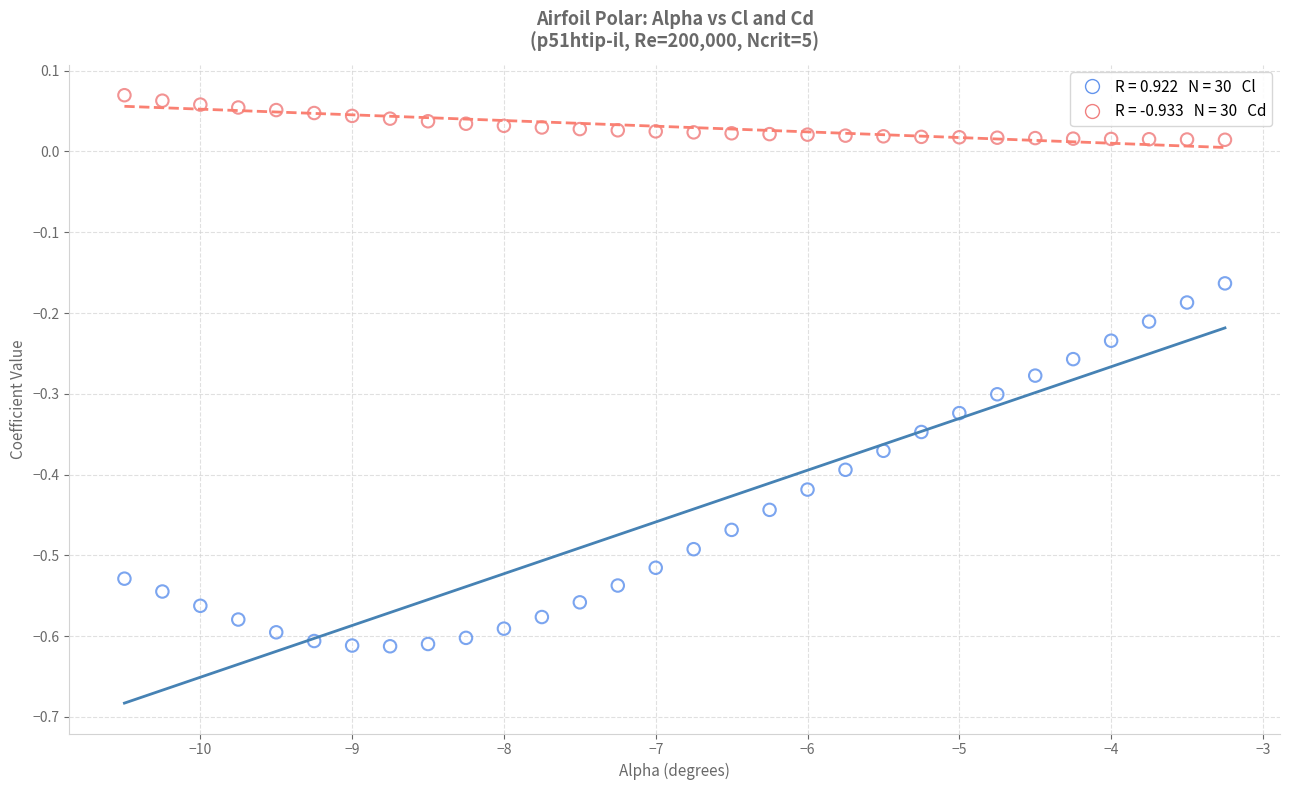

Across all data points, what is the range of Y values (max minus min)?

0.7